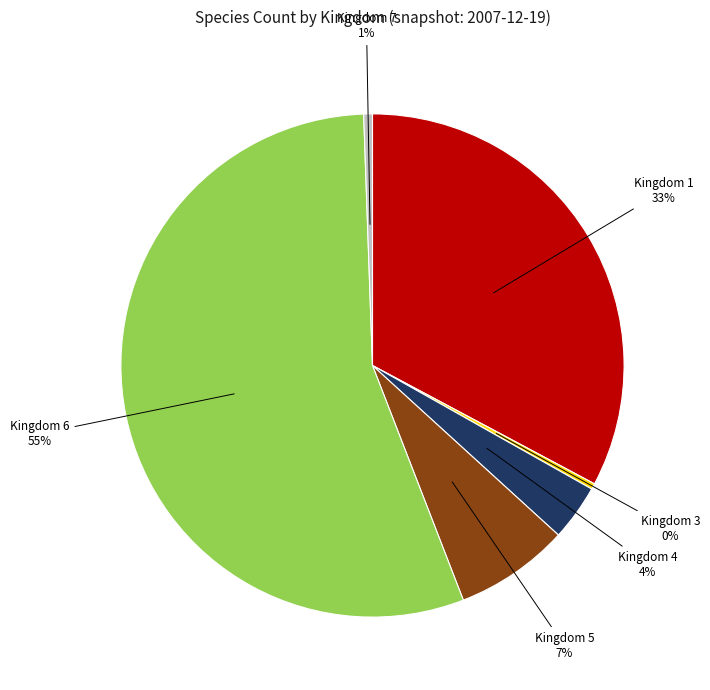

To the nearest percent, what portion does Kingdom 4 represent?

4%